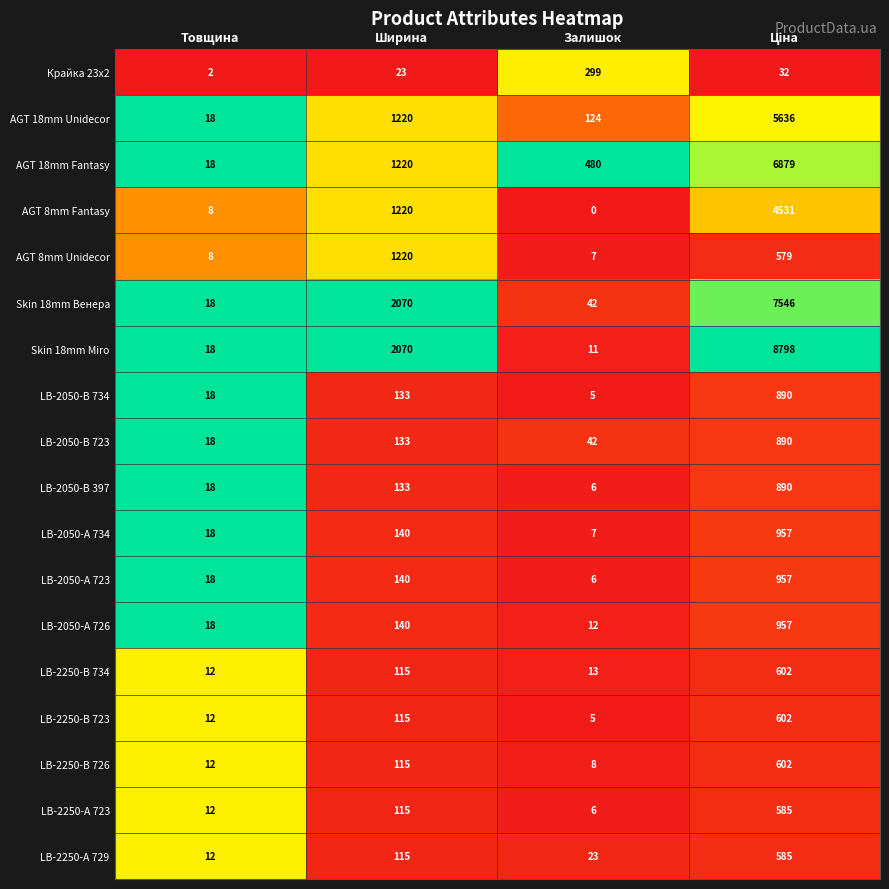

True or false: LB-2250-В 726 has a value of 32 at Ширина.

False